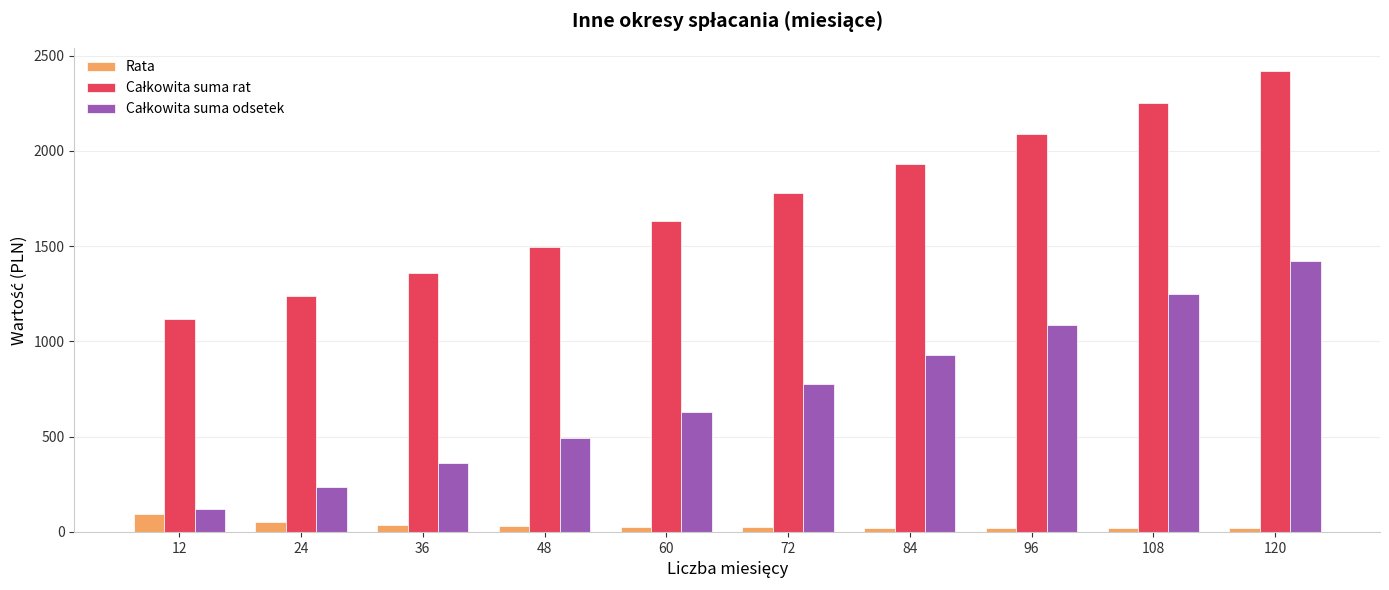

At how many categories does at least one series exceed 1821?

4